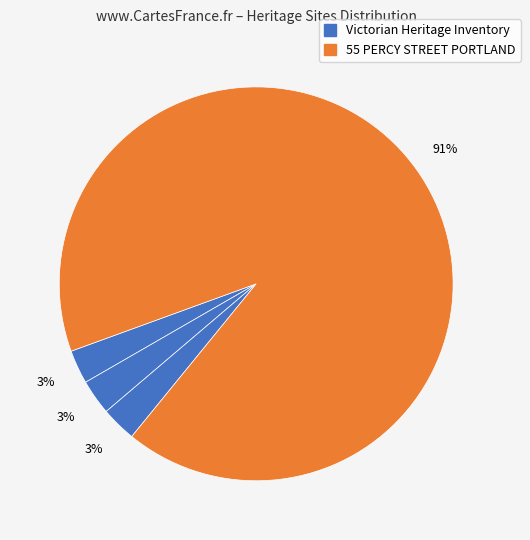

Which category has the biggest portion of the pie?

55 PERCY STREET PORTLAND